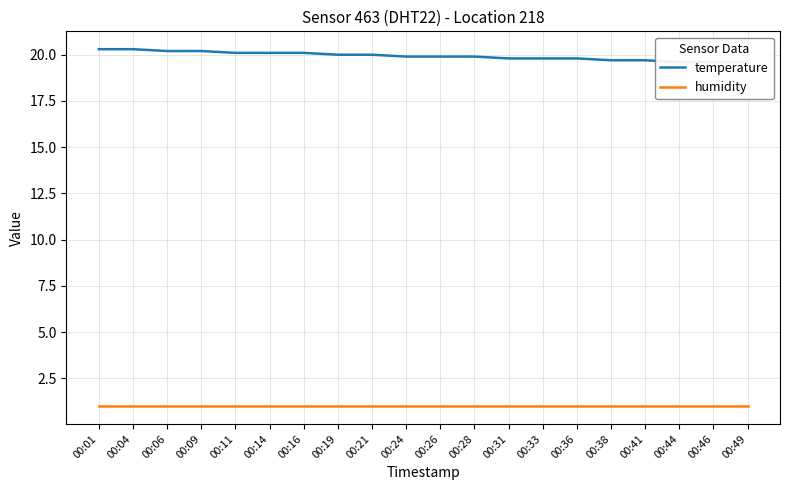

Reading right to left, what are all the values shown in this chart?

temperature: 00:49=19.6	00:46=19.6	00:44=19.6	00:41=19.7	00:38=19.7	00:36=19.8	00:33=19.8	00:31=19.8	00:28=19.9	00:26=19.9	00:24=19.9	00:21=20.0	00:19=20.0	00:16=20.1	00:14=20.1	00:11=20.1	00:09=20.2	00:06=20.2	00:04=20.3	00:01=20.3
humidity: 00:49=1.0	00:46=1.0	00:44=1.0	00:41=1.0	00:38=1.0	00:36=1.0	00:33=1.0	00:31=1.0	00:28=1.0	00:26=1.0	00:24=1.0	00:21=1.0	00:19=1.0	00:16=1.0	00:14=1.0	00:11=1.0	00:09=1.0	00:06=1.0	00:04=1.0	00:01=1.0